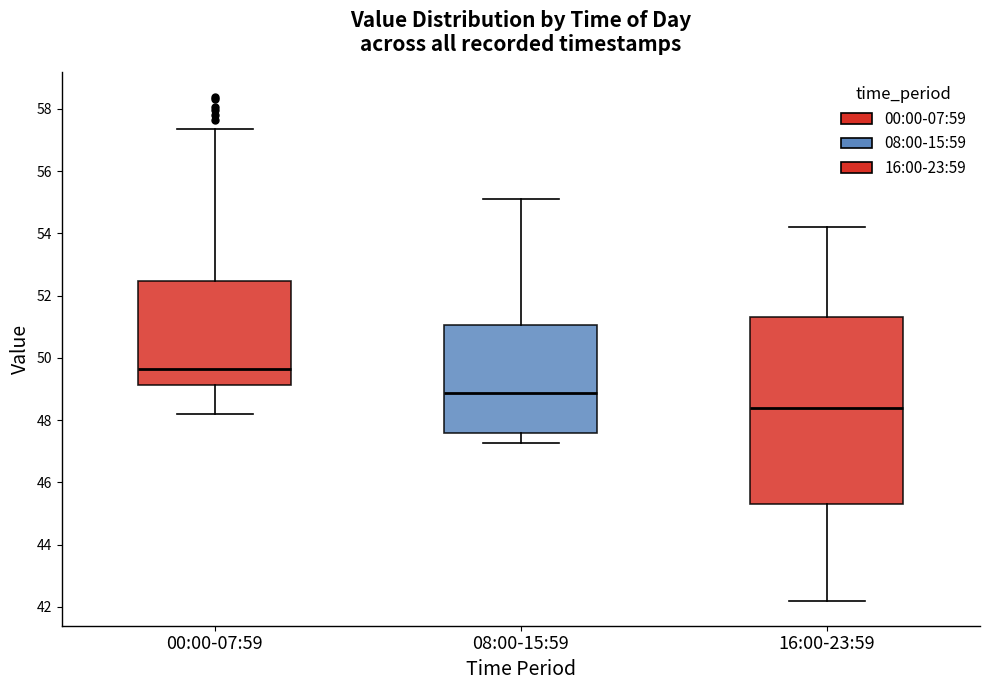

Which box's median line is the highest?

00:00-07:59